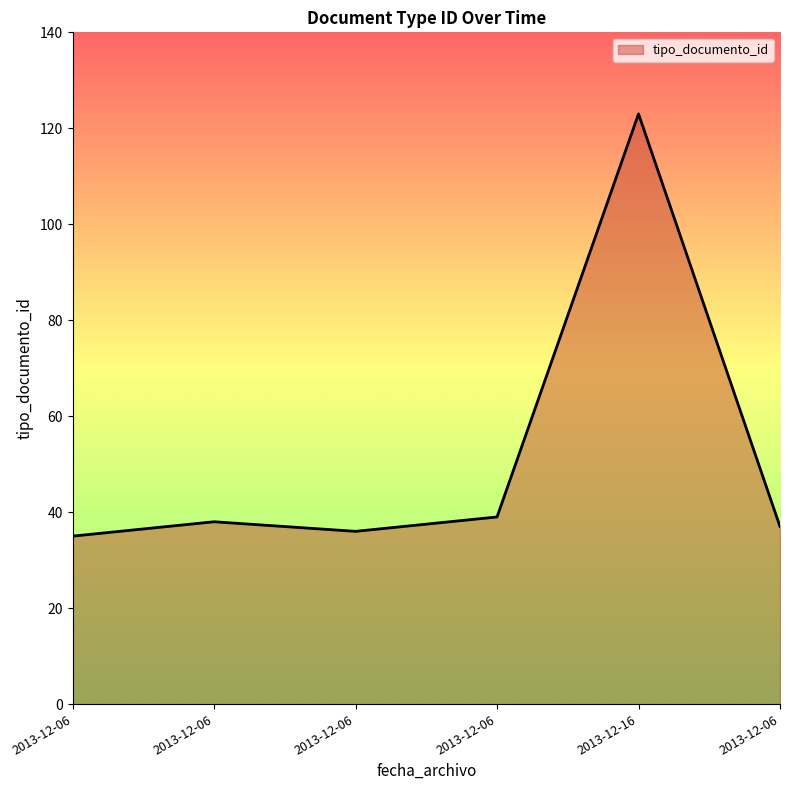

The value at 2013-12-06 is 36. True or false?

True